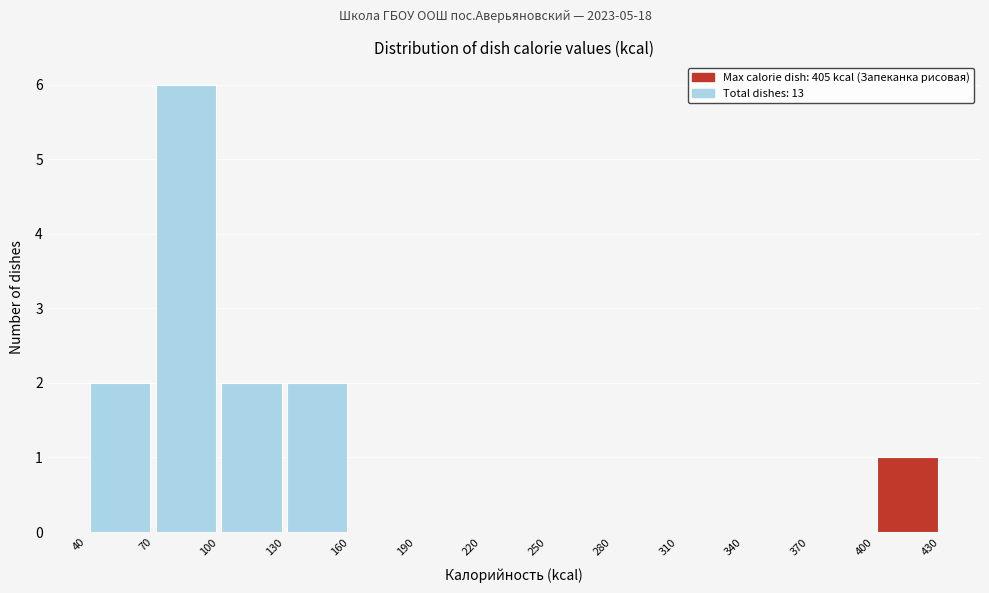

Over which range of the x-axis is the bar tallest?

70 to 100